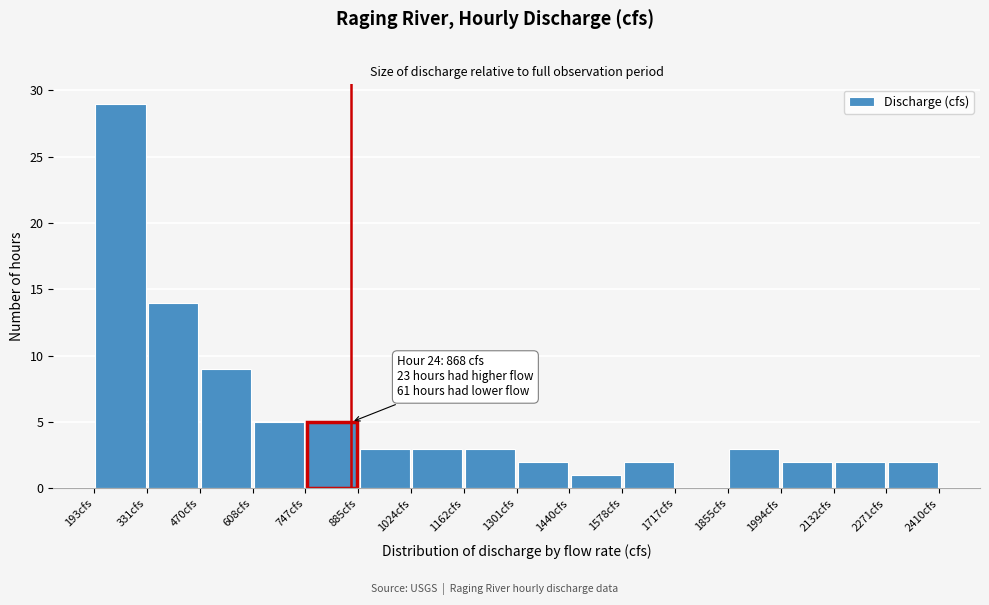

Which range on the x-axis has the tallest bar?

200 to 340